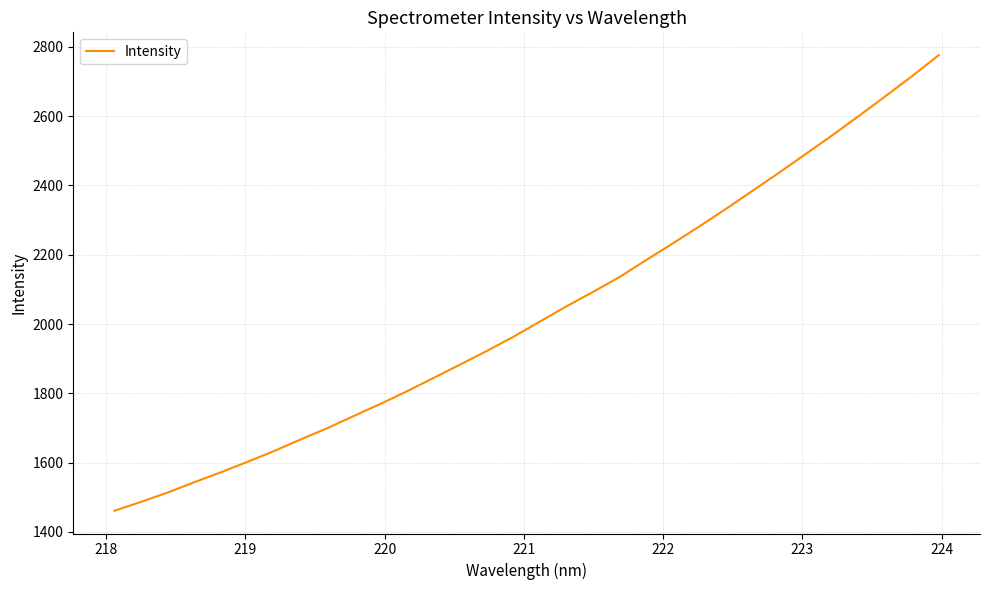

True or false: there are more than 0 points higher than both neighbors.

False